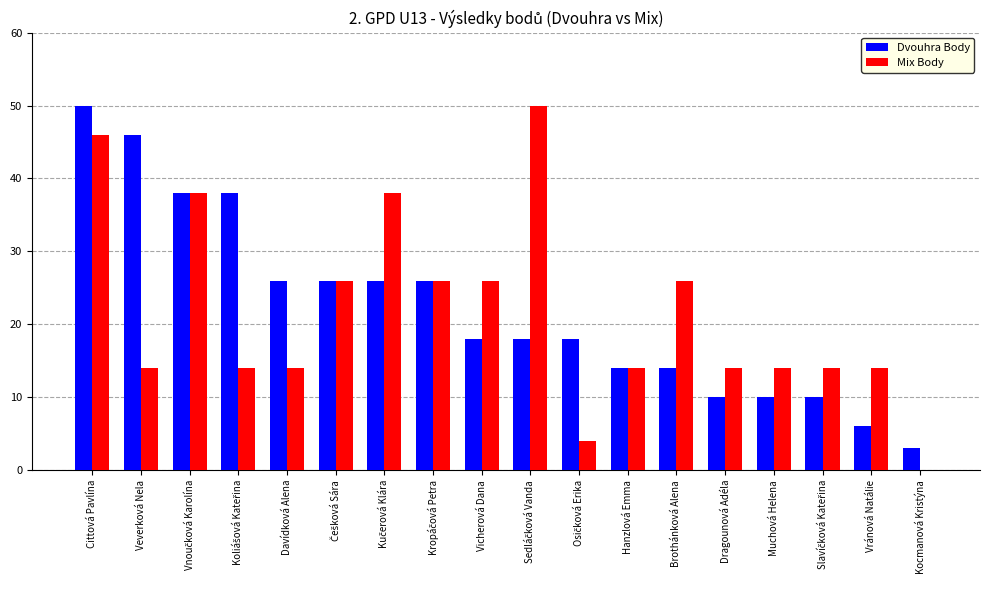

Between Cittová Pavlína and Davídková Alena, which series saw the biggest shift?

Mix Body